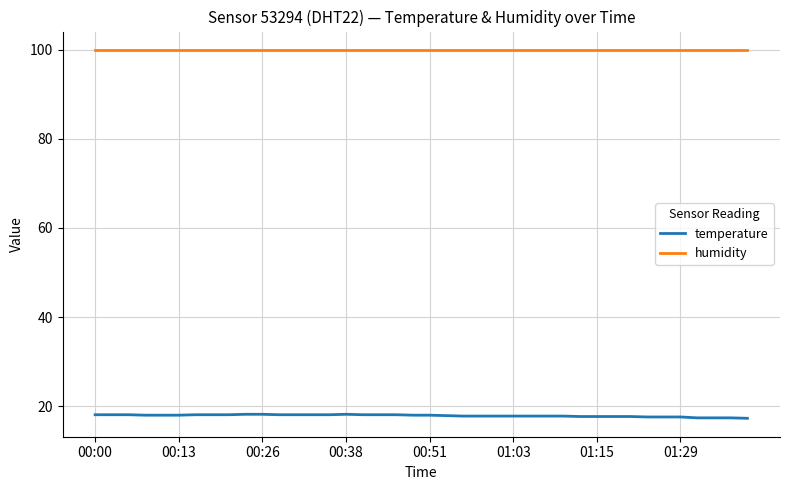

What is the difference between the maximum and minimum values in the temperature series?

0.9